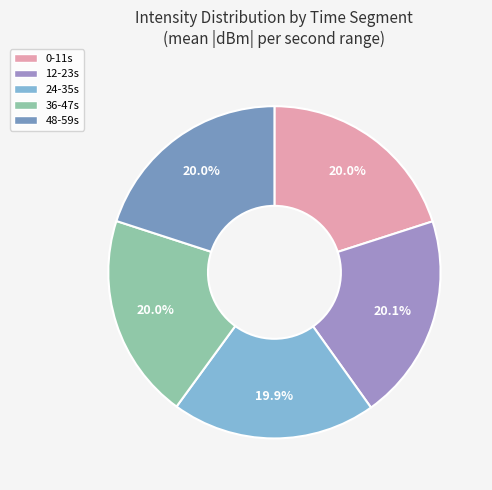

How many segments does this pie chart have?

5